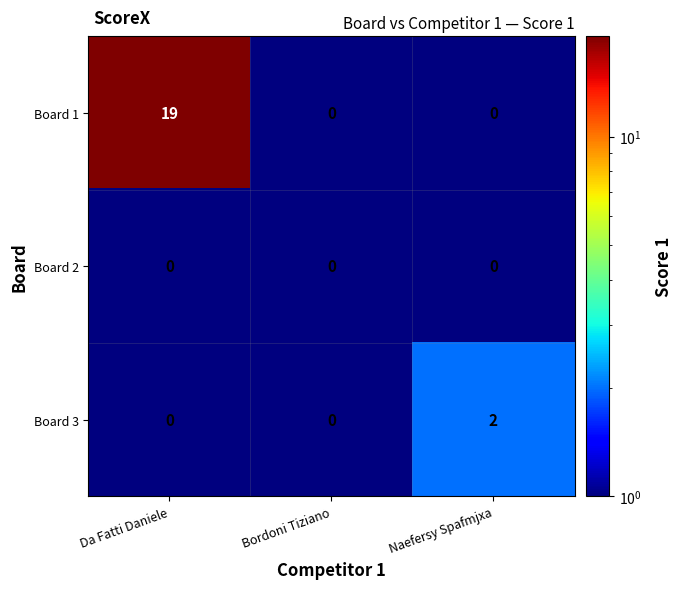

At which category is the sum across all series the highest?

Da Fatti Daniele